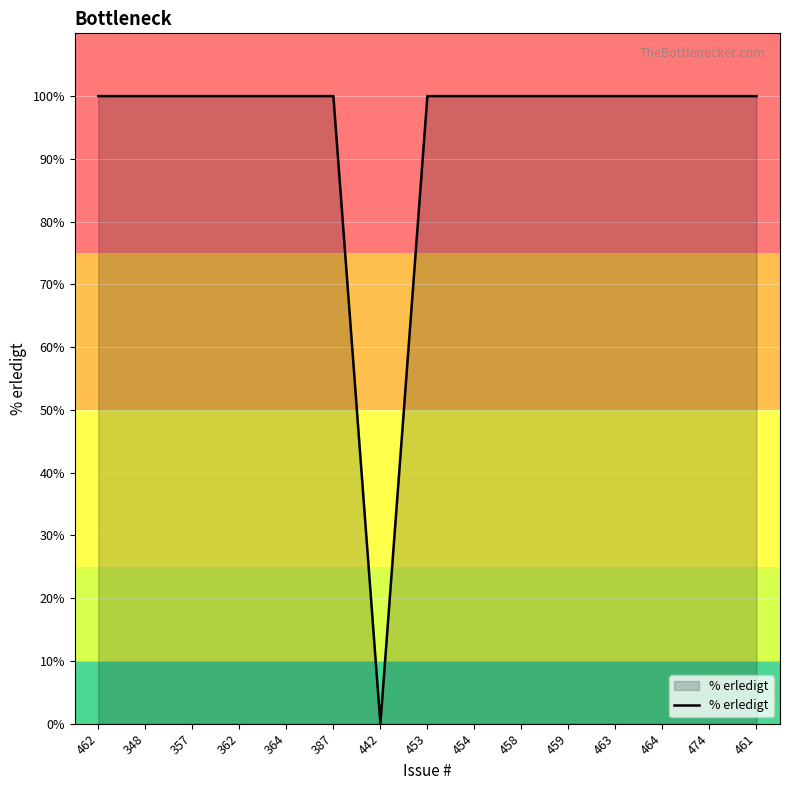

What is the ratio of the value at 362 to the value at 474?

1.0